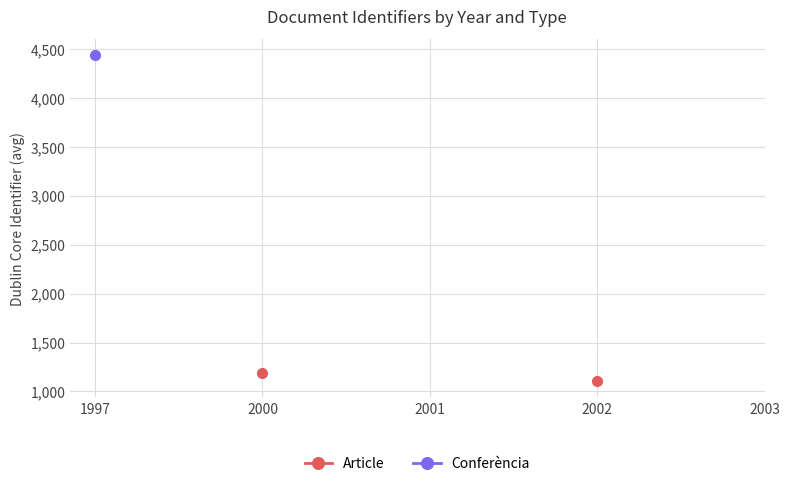

True or false: Conferència and Article cross at least once.

False